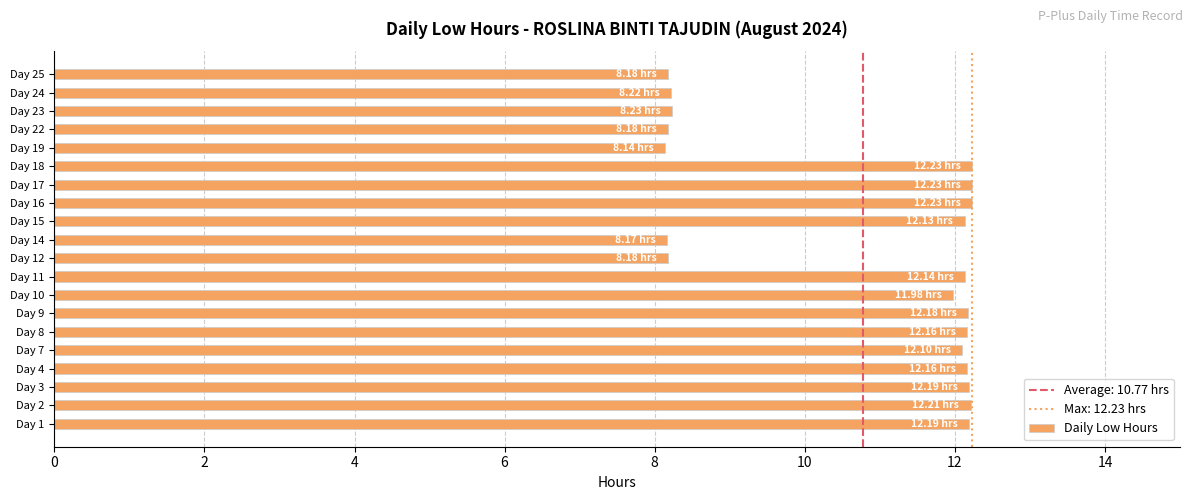

What is the ratio of the value at Day 16 to the value at Day 18?

1.0